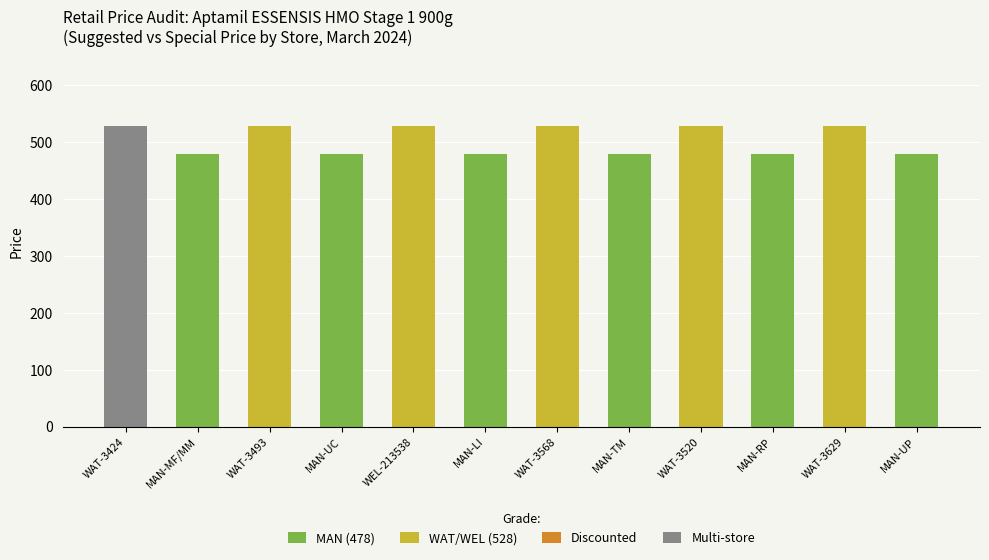

What is the label of the 7th bar from the left?

WAT-3568